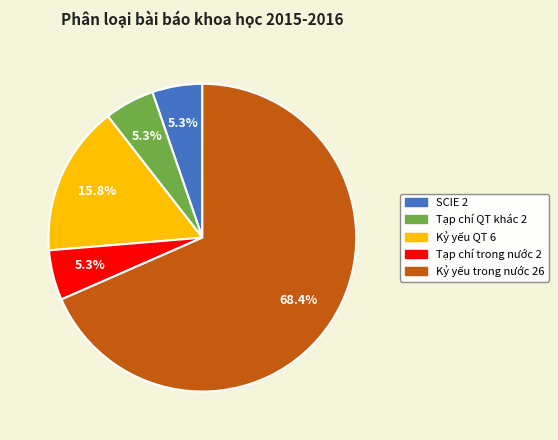

Count the number of slices in the pie.

5